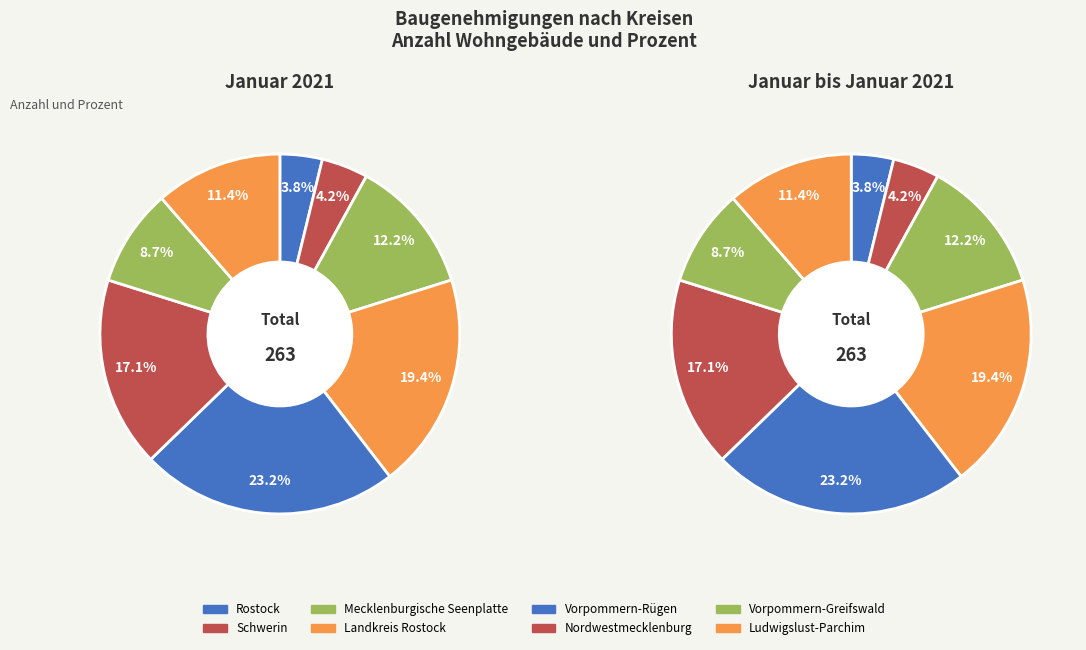

To the nearest percent, what percentage of the pie is Landkreis Rostock?

19%